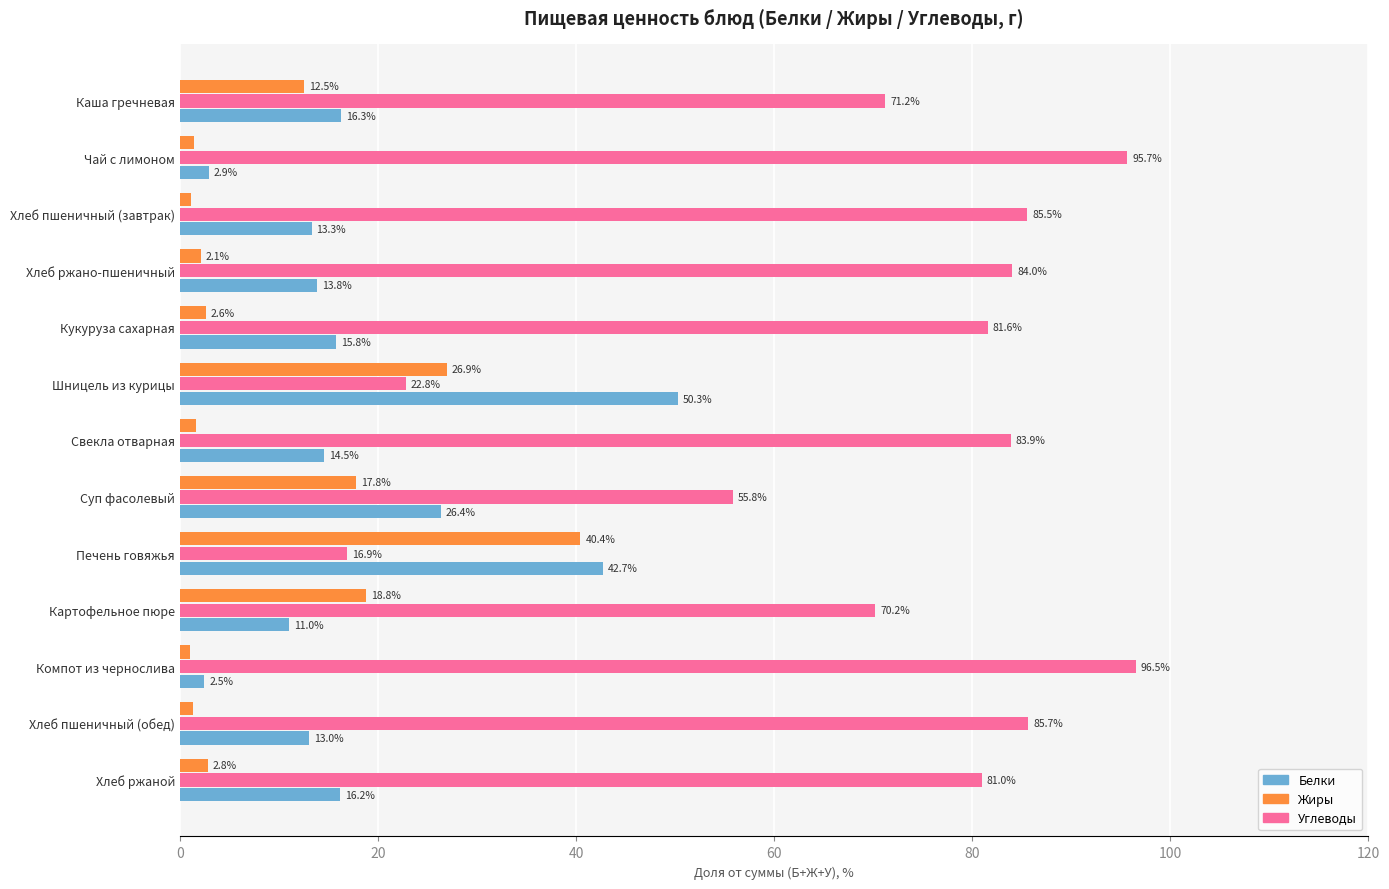

What is the sum of all Углеводы values?

930.8